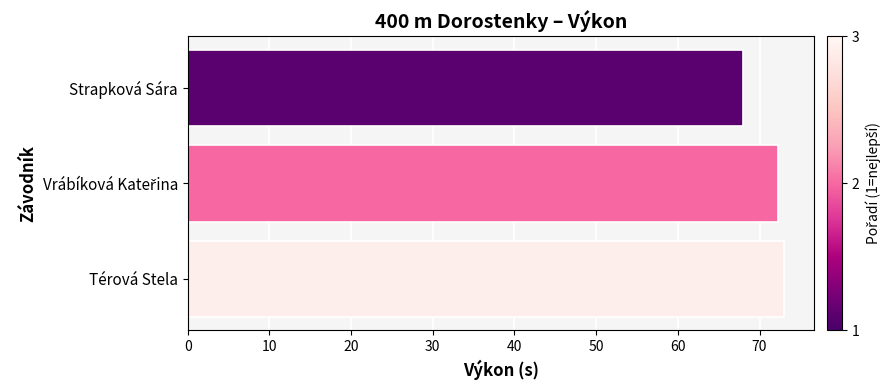

Which label corresponds to the largest value in the chart?

Térová Stela